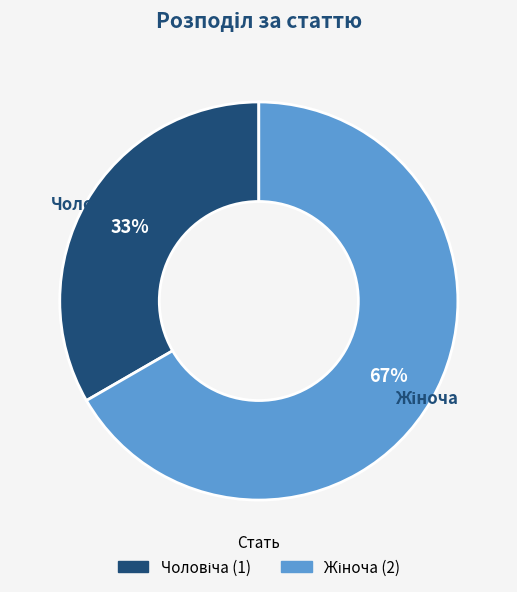

To the nearest percent, what is the average slice percentage?

50%